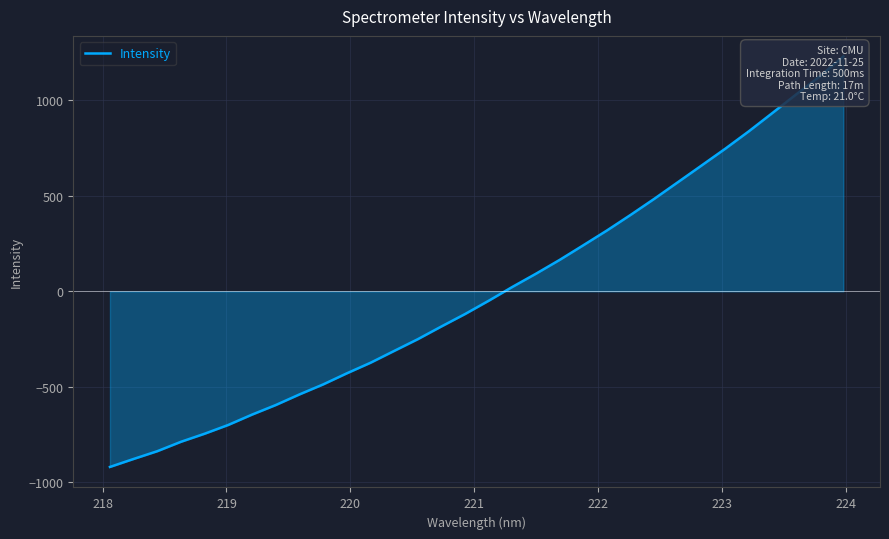

What is the difference between the second highest and minimum values?

2046.3